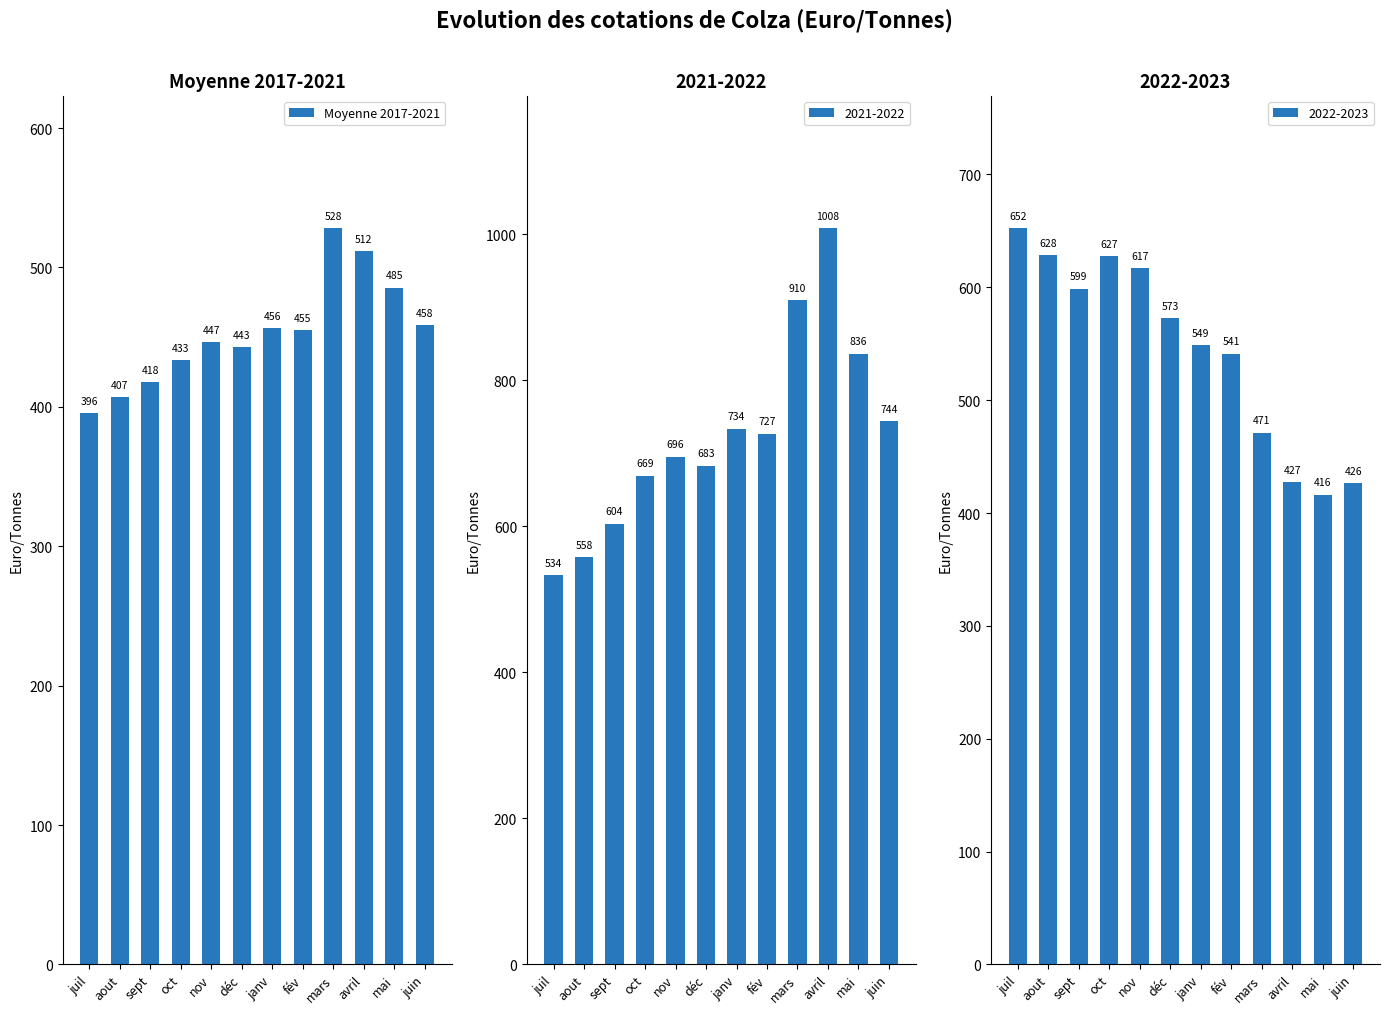

What is the minimum value shown in the chart?

395.5